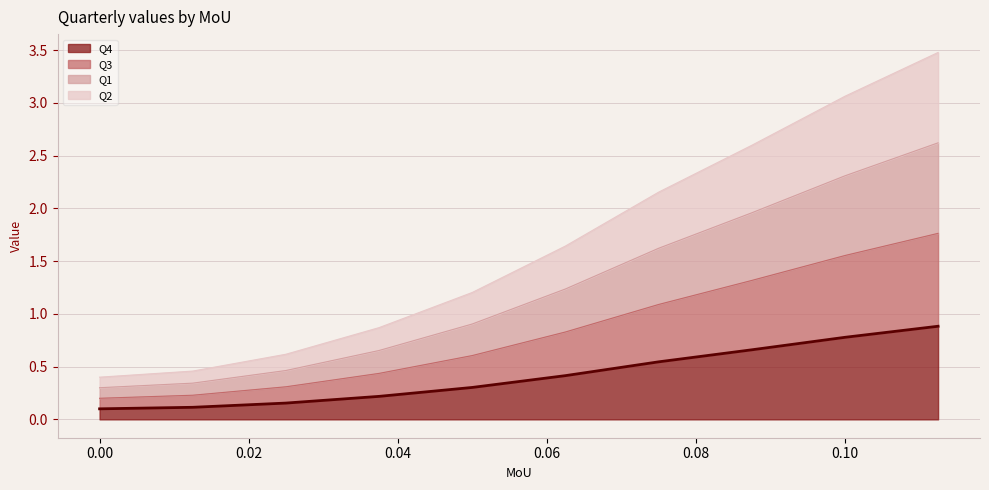

What is the difference between the maximum and minimum values in the Q4 series?

0.8